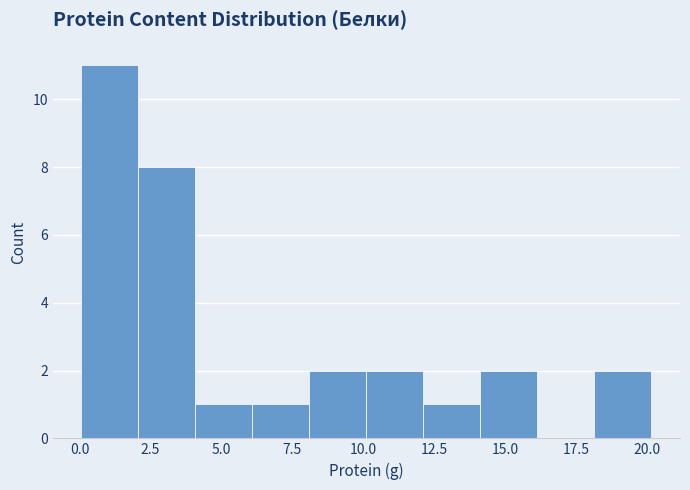

What is the height of the bar covering 8 to 10 on the x-axis? Neither the bar edges nor the heights are printed on the chart, so give them approximately, as read against the axes.

2